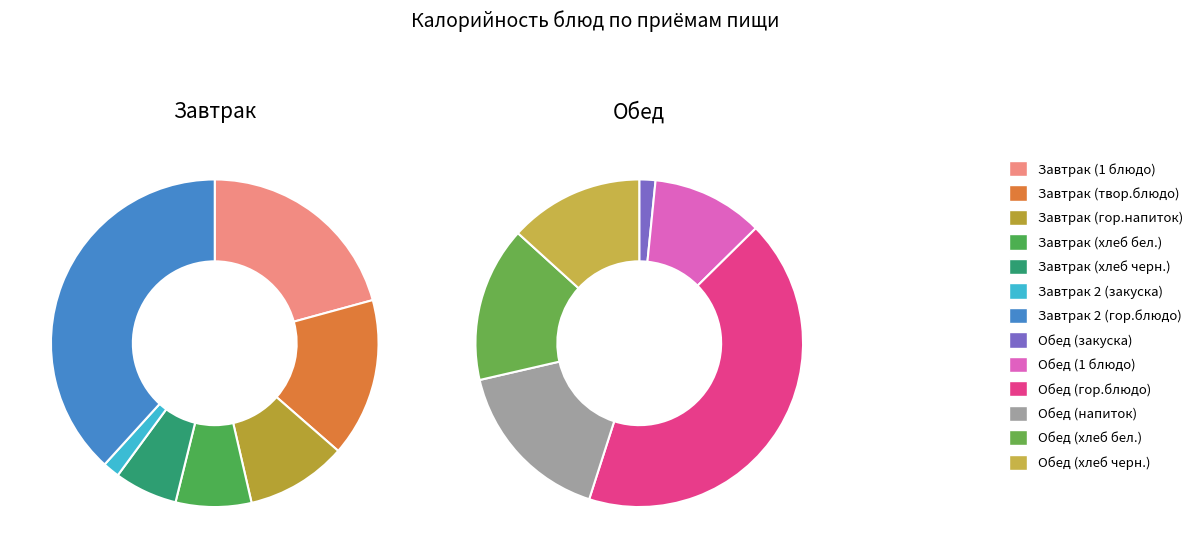

What percentage is NOT represented by Завтрак (1 блюдо)?

88.3%